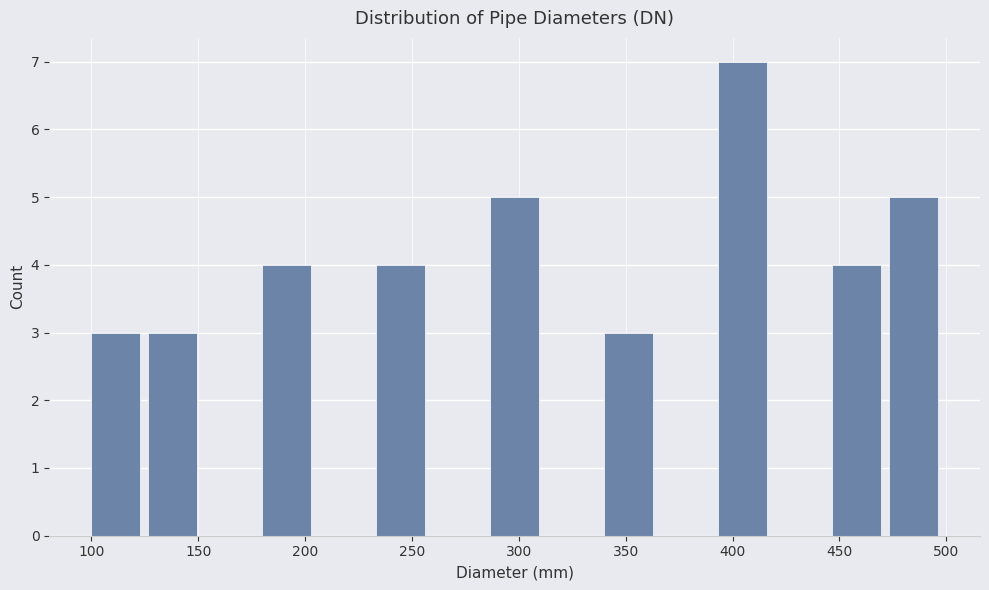

Reading left to right, list every bar in this chart as the range it spans on the x-axis followed by its height. Neither the bar edges nor the heights are printed on the chart, so give them approximately, as read against the axes.

100 to 125: 3
125 to 155: 3
155 to 180: 0
180 to 205: 4
205 to 235: 0
235 to 260: 4
260 to 285: 0
285 to 315: 5
315 to 340: 0
340 to 365: 3
365 to 395: 0
395 to 420: 7
420 to 445: 0
445 to 475: 4
475 to 500: 5